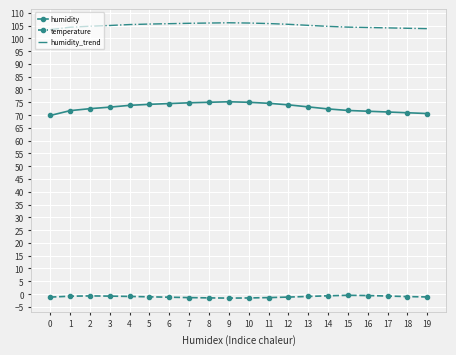

What is the sum of the humidity values at 16 and 1?

143.2